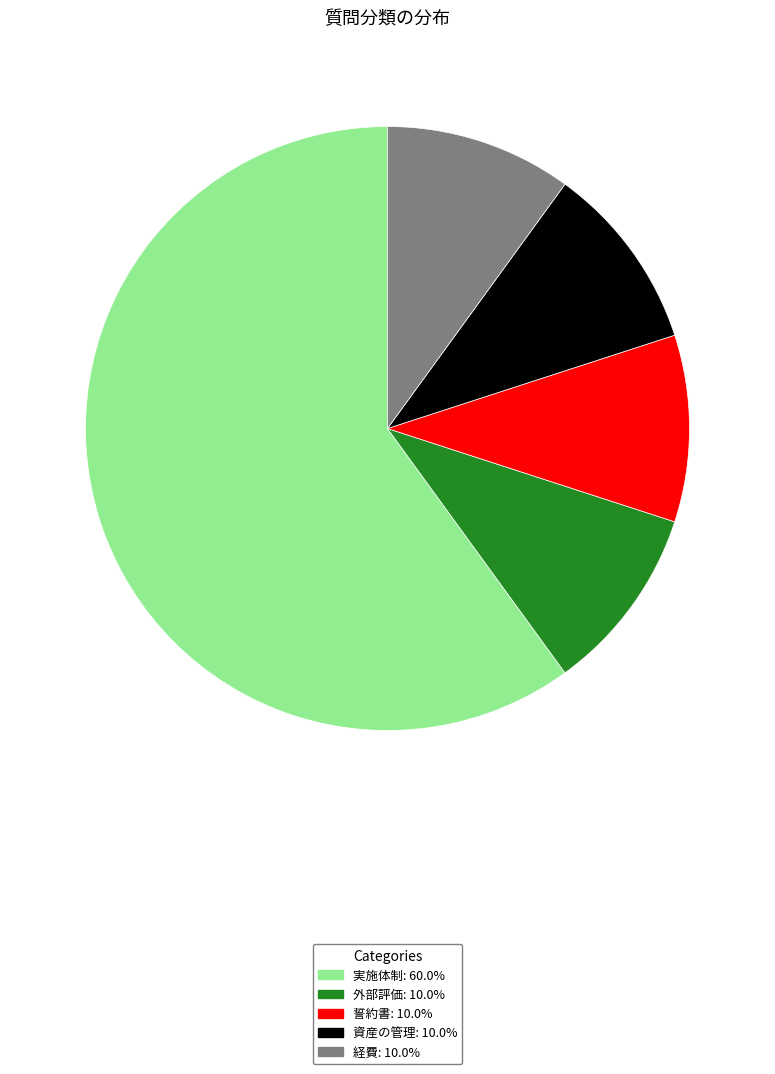

Which has a higher value, 実施体制 or 外部評価?

実施体制